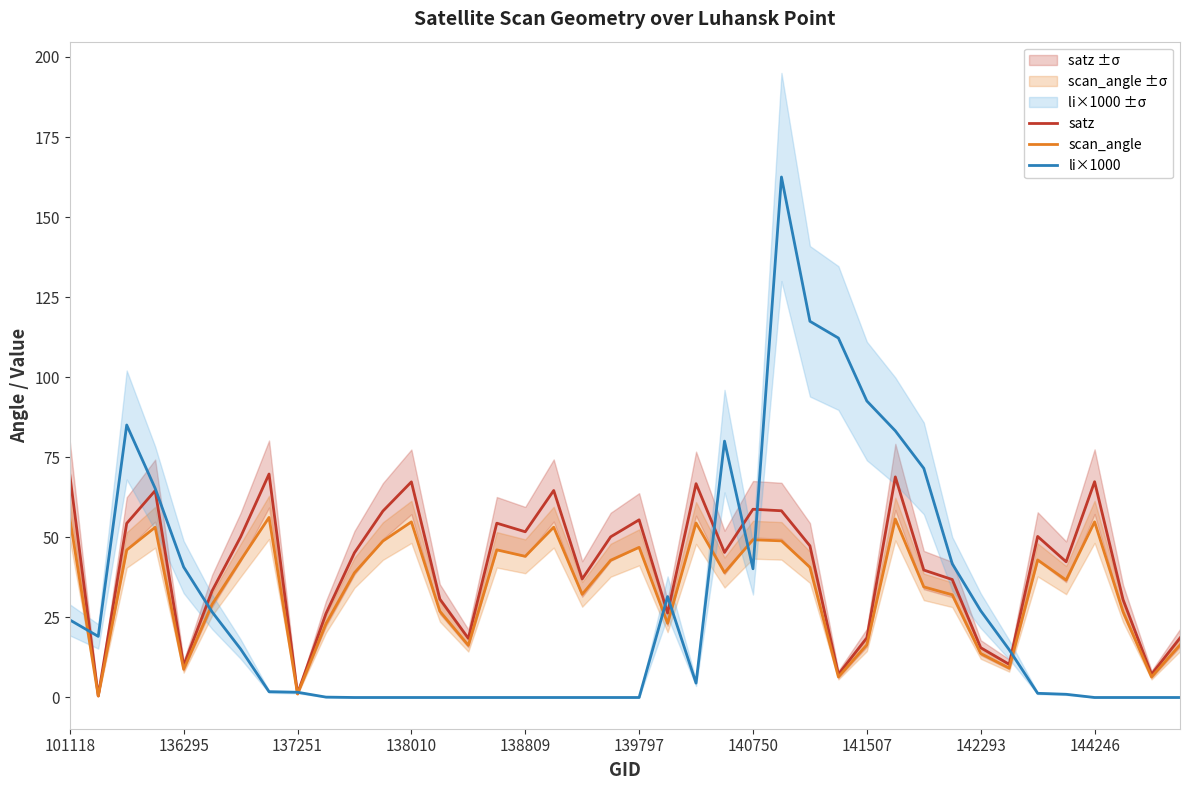

What is the highest value of the li×1000 series?

162.5